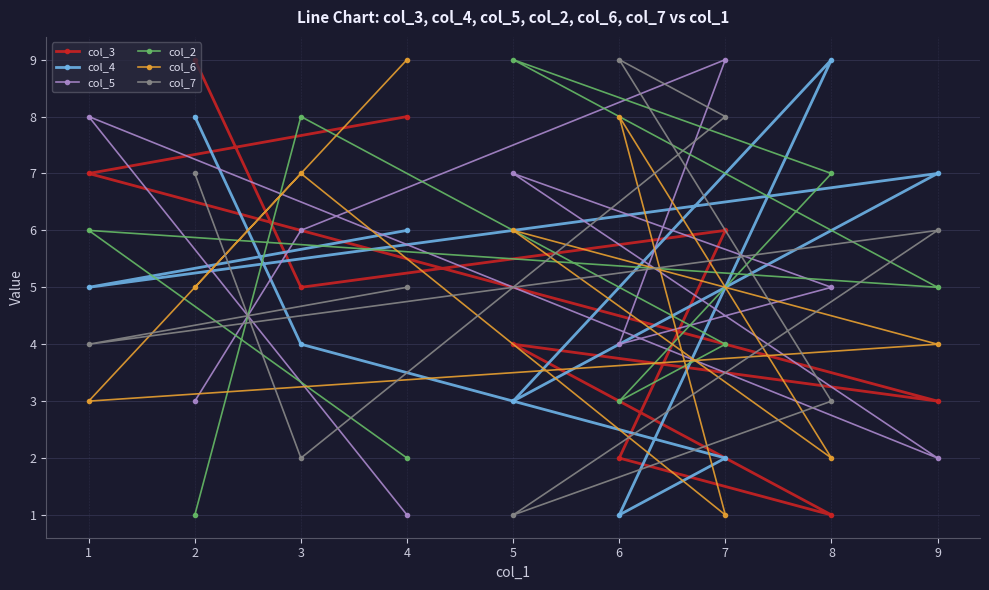

Which series has the largest total across all categories?

col_3